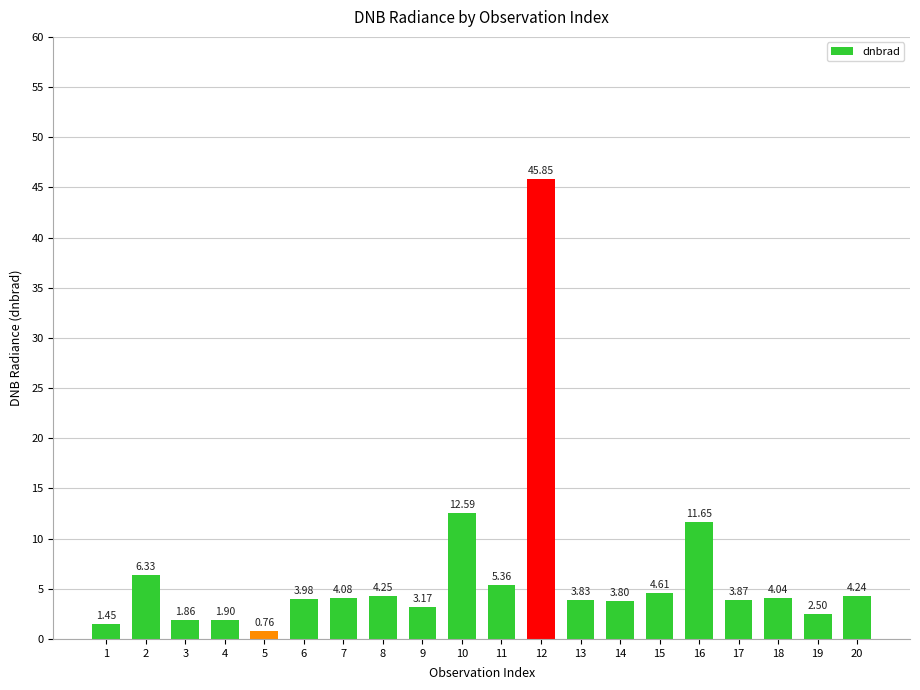

List the labels in order of value, smallest first.

5, 1, 3, 4, 19, 9, 14, 13, 17, 6, 18, 7, 20, 8, 15, 11, 2, 16, 10, 12